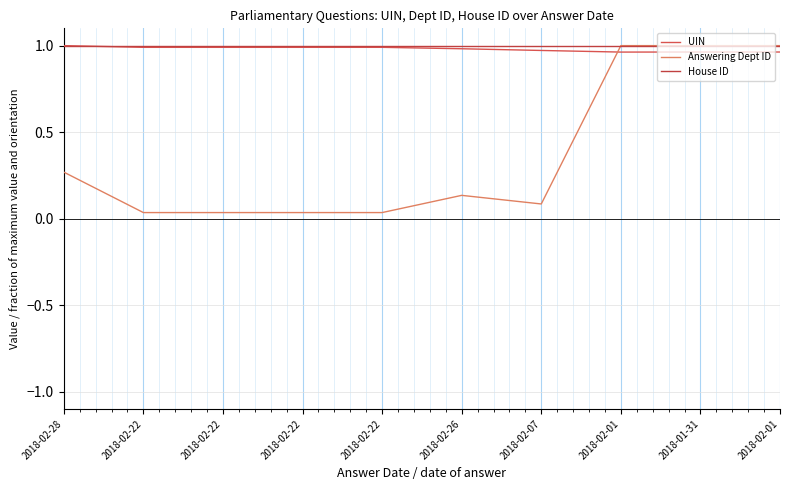

Does the chart have visible grid lines?

Yes